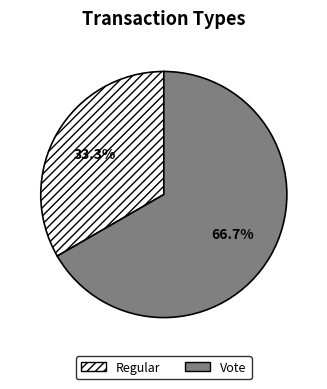

Count the number of slices in the pie.

2